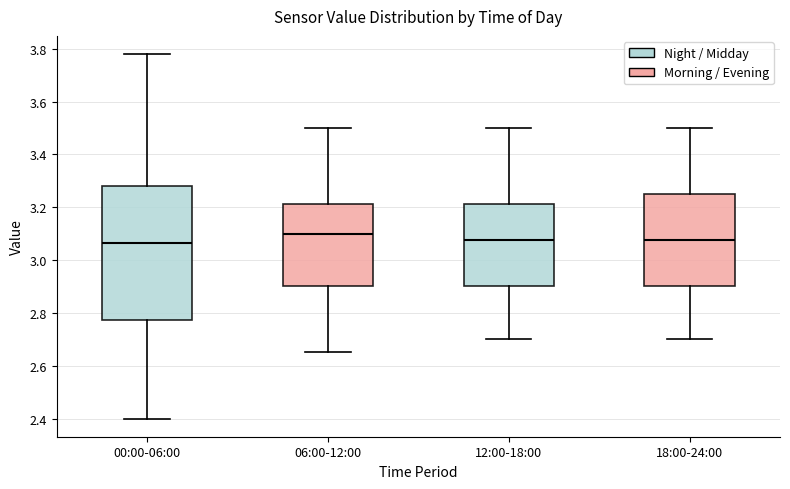

Comparing the boxes themselves (not the whiskers), which one is the tallest?

00:00-06:00